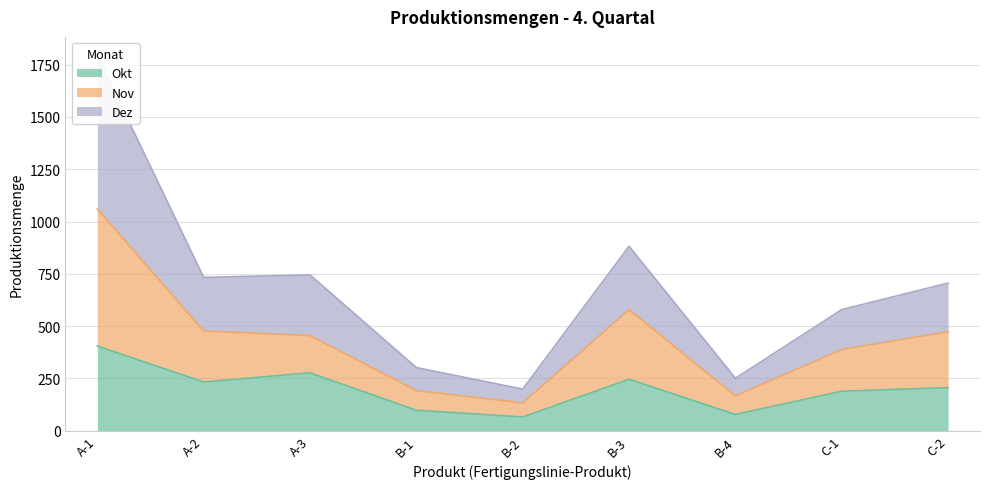

How many lines are shown in the chart?

3